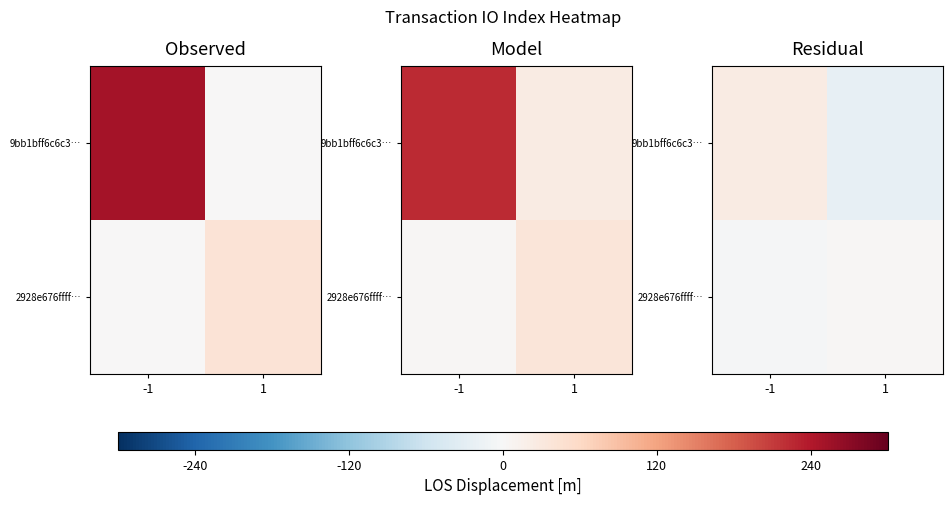

How many values in 9bb1bff6c6c3… are above zero?

1